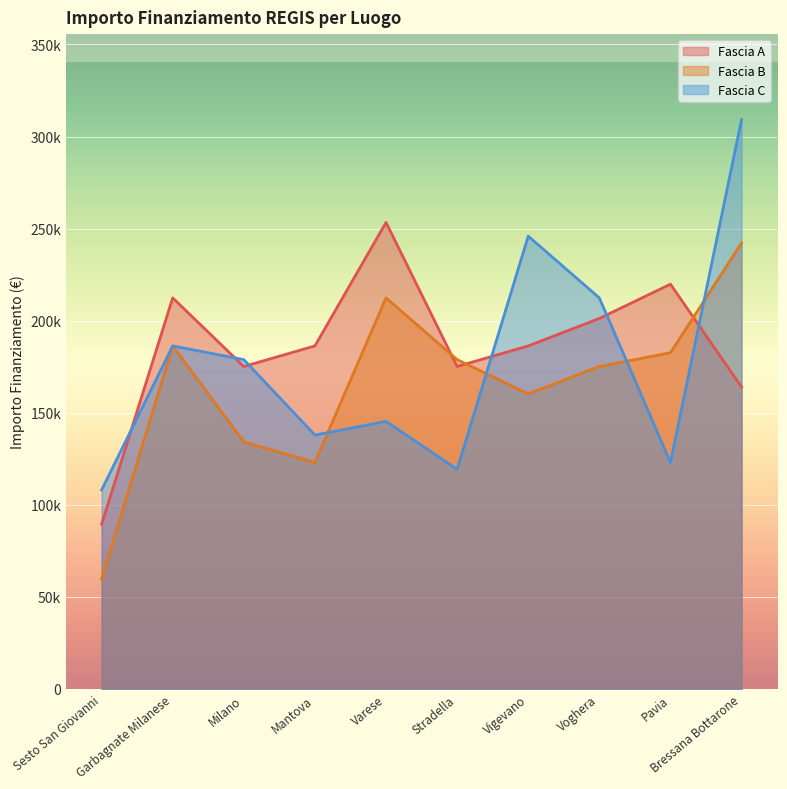

What is the difference between the maximum and minimum values in the Fascia C series?

201194.0